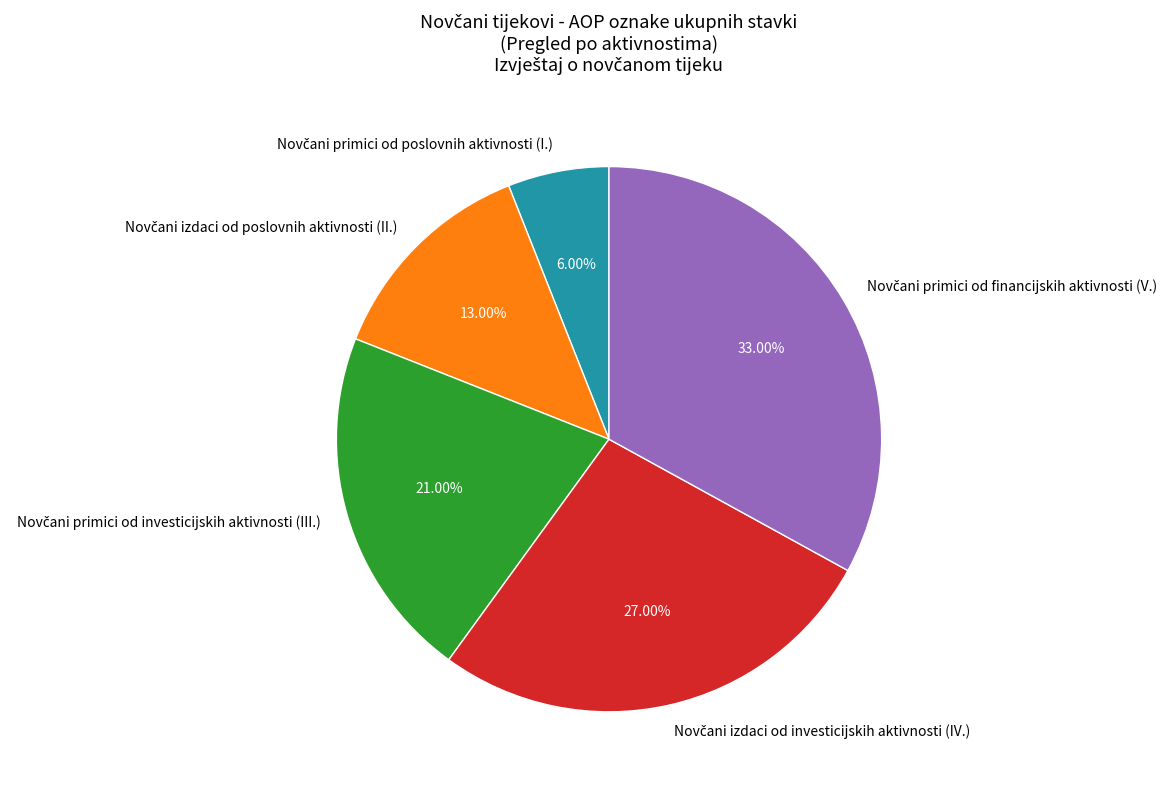

How many slices are in this pie chart?

5